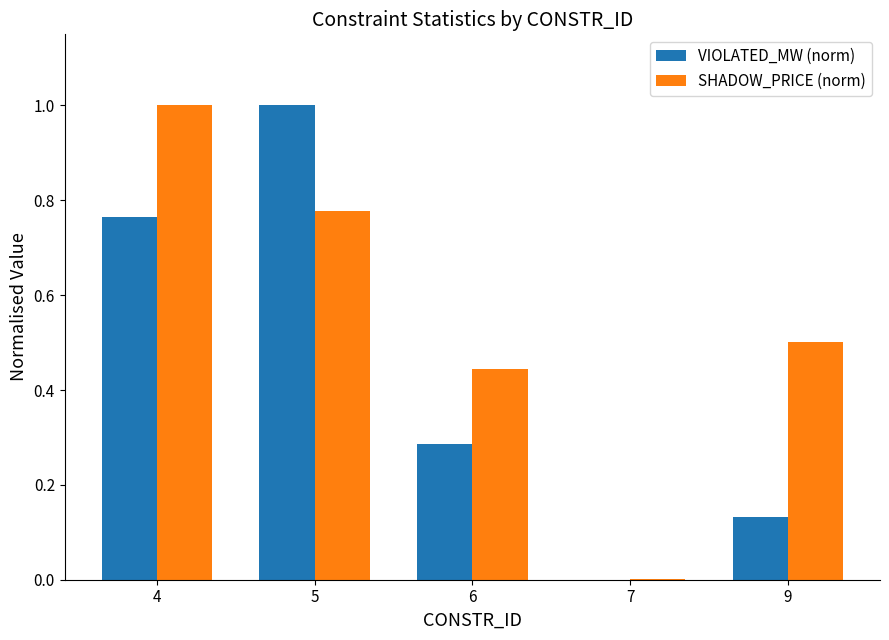

The VIOLATED_MW (norm) series shows 0.4 at 5. True or false?

False